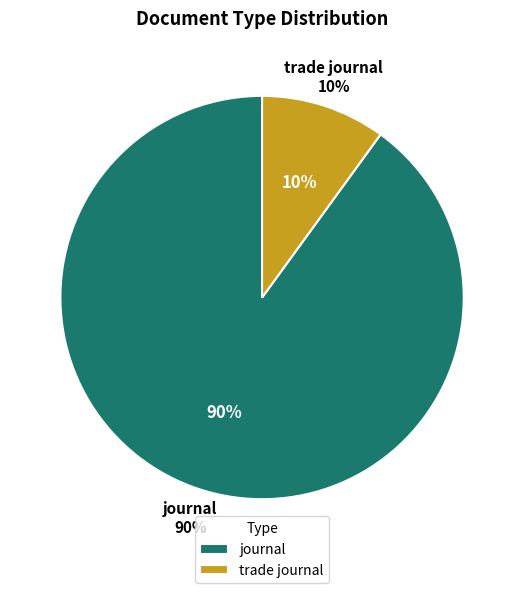

Is journal the majority of the pie?

Yes